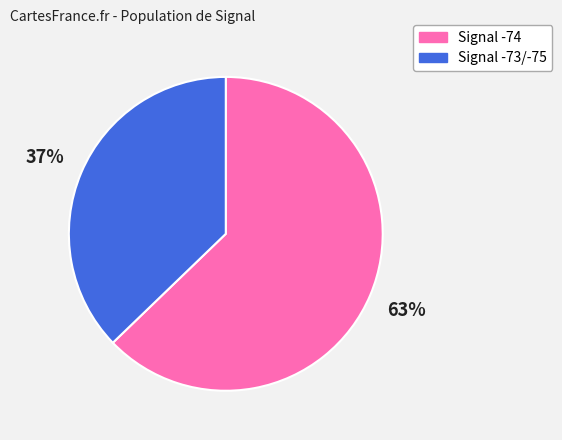

Is there a majority slice in this chart?

Yes